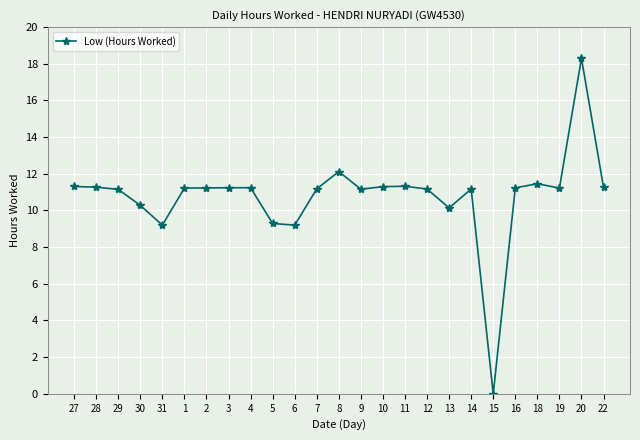

Does the chart display data point markers on the line(s)?

Yes